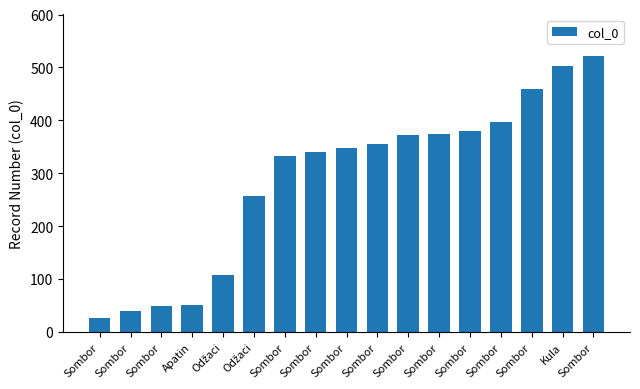

What is the smallest value displayed?

27